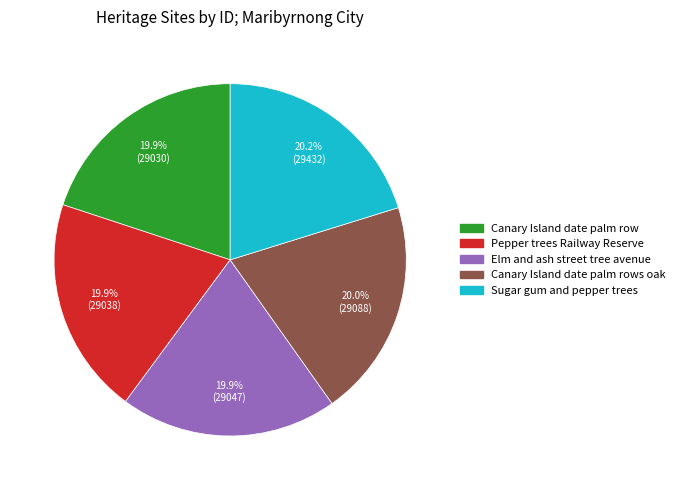

Is there any slice that represents more than half of the pie?

No